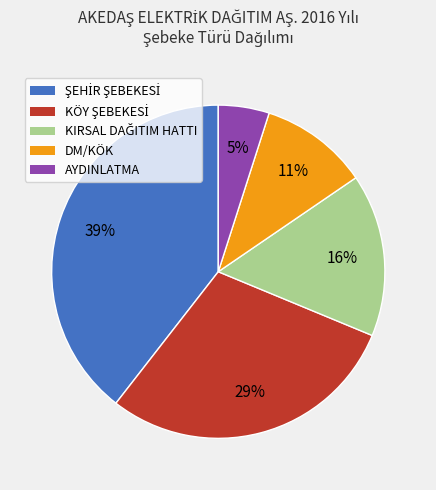

How many slices are in this pie chart?

5